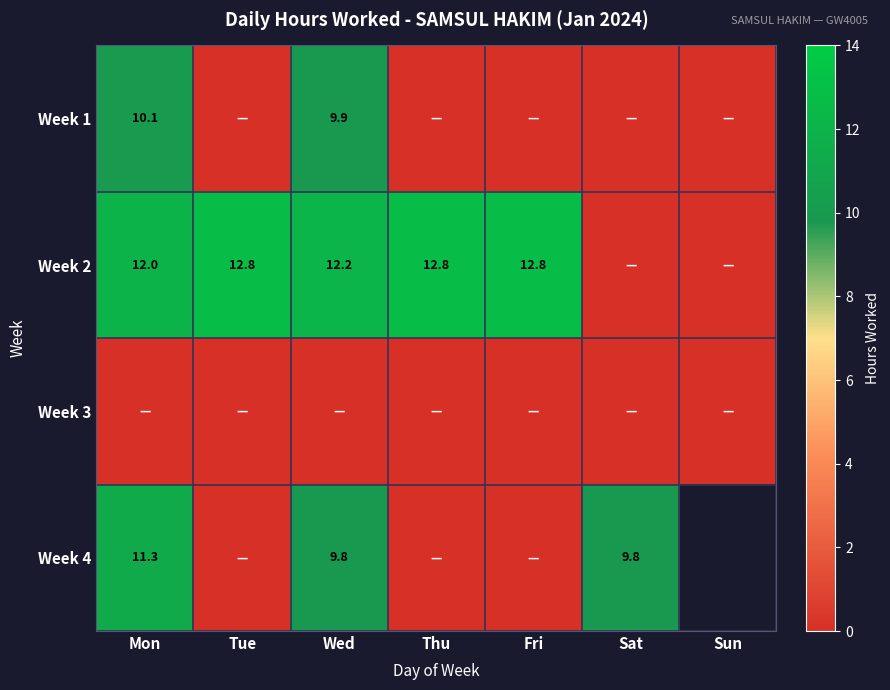

The value of Week 1 at Mon is 10.1. True or false?

True